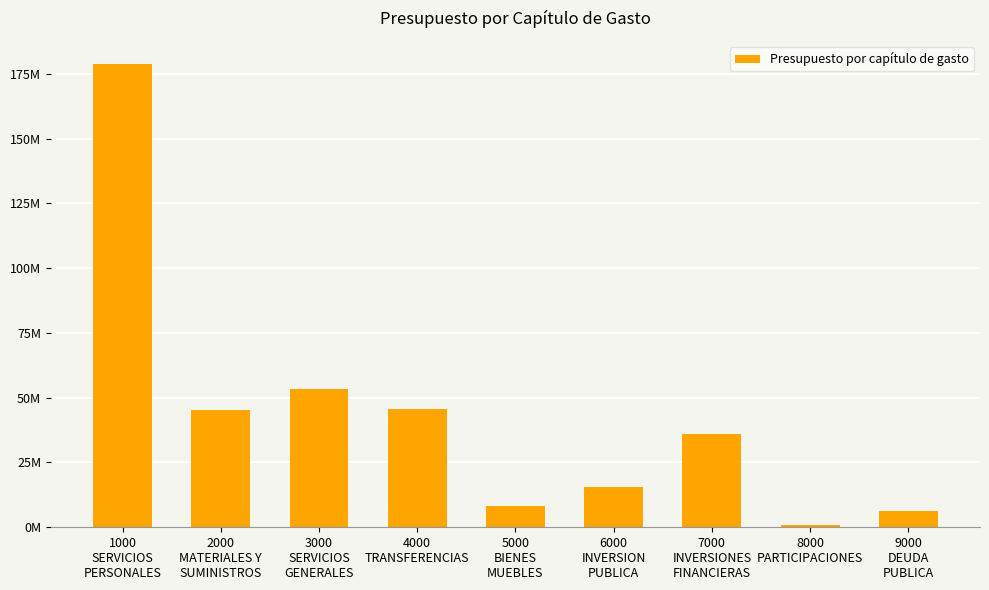

The value at 3000
SERVICIOS
GENERALES is 53172231.0. True or false?

True